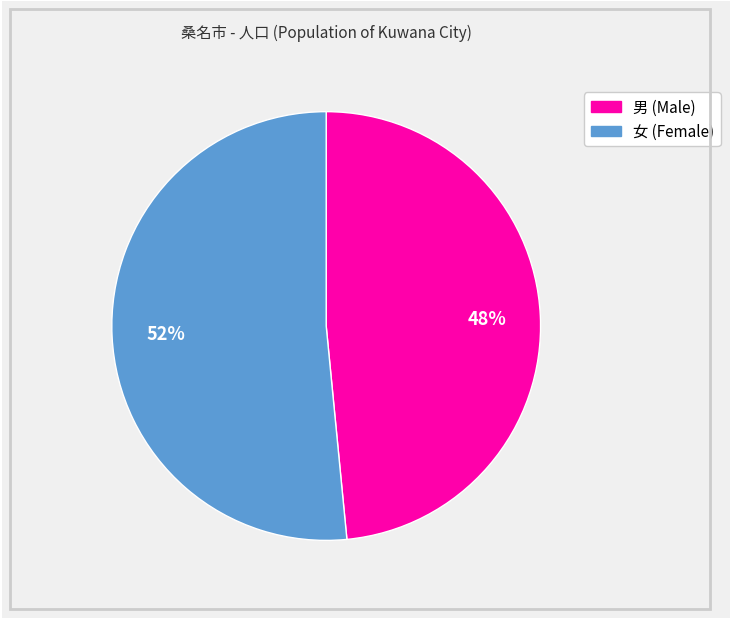

To the nearest percent, what is the average slice percentage?

50%